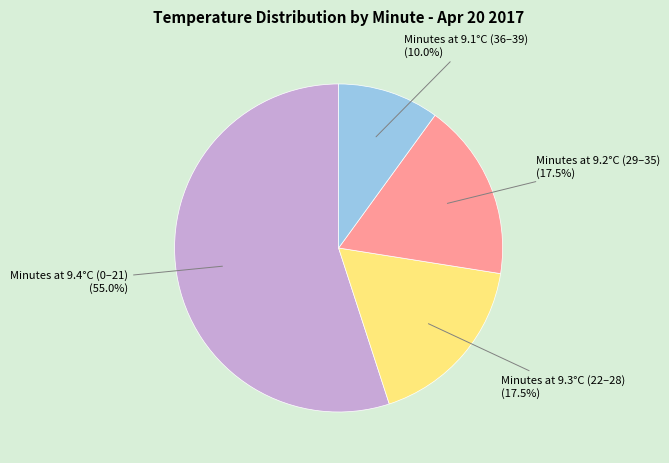

What portion of the pie excludes Minutes at 9.2°C (29–35)?

82.5%